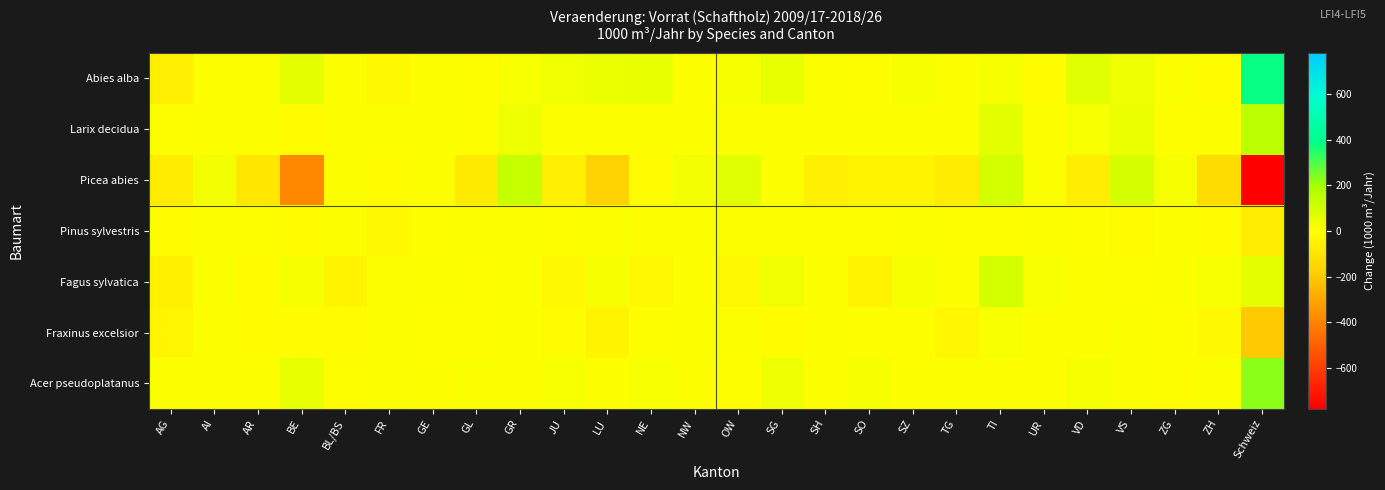

Reading right to left, list all the values displayed in this chart.

Abies alba: Schweiz=382	ZH=-9	ZG=8	VS=38	VD=71	UR=-10	TI=24	TG=9	SZ=21	SO=-1	SH=5	SG=49	OW=21	NW=4	NE=52	LU=47	JU=35	GR=13	GL=-3	GE=1	FR=-21	BL/BS=10	BE=65	AR=1	AI=6	AG=-56
Larix decidua: Schweiz=158	ZH=0	ZG=-2	VS=45	VD=17	UR=0	TI=63	TG=2	SZ=1	SO=0	SH=0	SG=1	OW=0	NW=0	NE=0	LU=1	JU=0	GR=38	GL=-2	GE=0	FR=3	BL/BS=0	BE=-7	AR=0	AI=0	AG=-2
Picea abies: Schweiz=-779	ZH=-130	ZG=22	VS=94	VD=-66	UR=12	TI=99	TG=-68	SZ=-38	SO=-39	SH=-58	SG=12	OW=69	NW=26	NE=-16	LU=-168	JU=-59	GR=128	GL=-74	GE=0	FR=-8	BL/BS=3	BE=-388	AR=-90	AI=27	AG=-70
Pinus sylvestris: Schweiz=-65	ZH=-18	ZG=0	VS=-12	VD=-5	UR=4	TI=-2	TG=-4	SZ=0	SO=-1	SH=-4	SG=2	OW=0	NW=0	NE=2	LU=7	JU=-2	GR=5	GL=0	GE=-5	FR=-19	BL/BS=8	BE=-12	AR=-2	AI=0	AG=-8
Fagus sylvatica: Schweiz=60	ZH=15	ZG=8	VS=-4	VD=10	UR=17	TI=103	TG=1	SZ=21	SO=-47	SH=6	SG=33	OW=-19	NW=6	NE=-26	LU=22	JU=-20	GR=7	GL=-3	GE=0	FR=7	BL/BS=-45	BE=20	AR=-7	AI=7	AG=-52
Fraxinus excelsior: Schweiz=-195	ZH=-20	ZG=-6	VS=9	VD=3	UR=3	TI=18	TG=-32	SZ=-2	SO=-4	SH=2	SG=-10	OW=6	NW=8	NE=-3	LU=-39	JU=-17	GR=2	GL=-2	GE=-2	FR=6	BL/BS=-16	BE=-18	AR=-9	AI=0	AG=-32
Acer pseudoplatanus: Schweiz=226	ZH=8	ZG=-1	VS=9	VD=22	UR=2	TI=5	TG=5	SZ=3	SO=20	SH=2	SG=39	OW=-6	NW=1	NE=16	LU=3	JU=14	GR=10	GL=8	GE=0	FR=9	BL/BS=-2	BE=49	AR=3	AI=1	AG=7